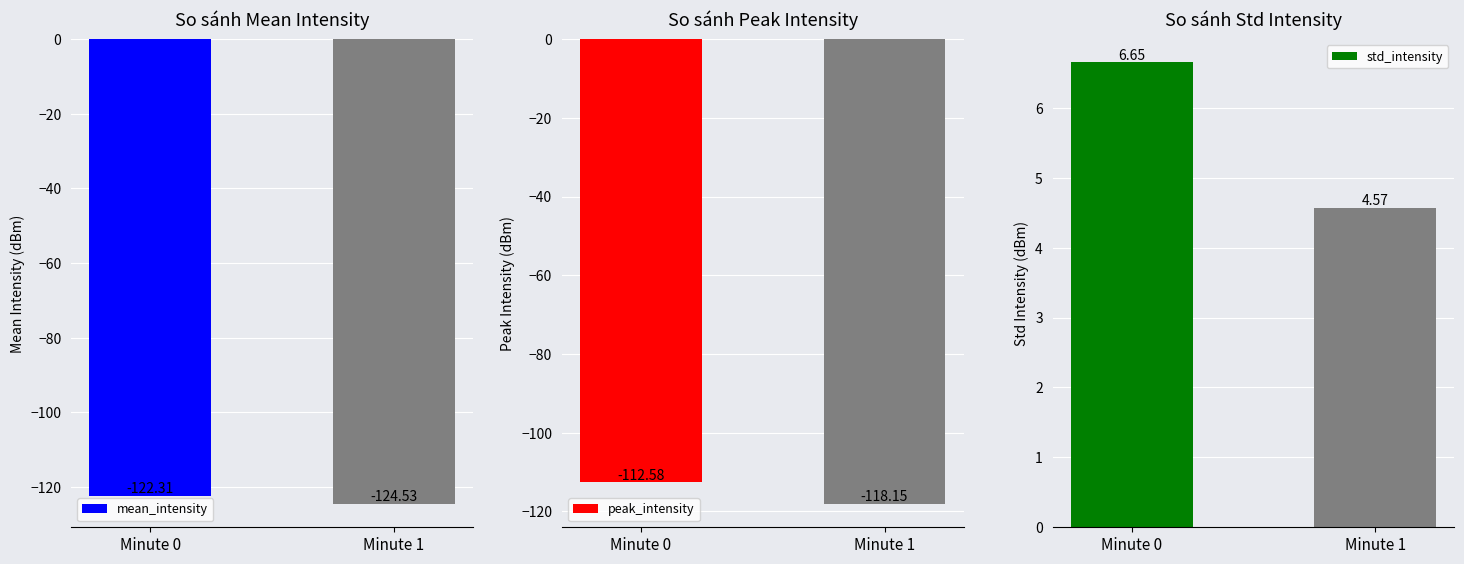

At Minute 1, list the series in order from largest to smallest.

std_intensity, peak_intensity, mean_intensity